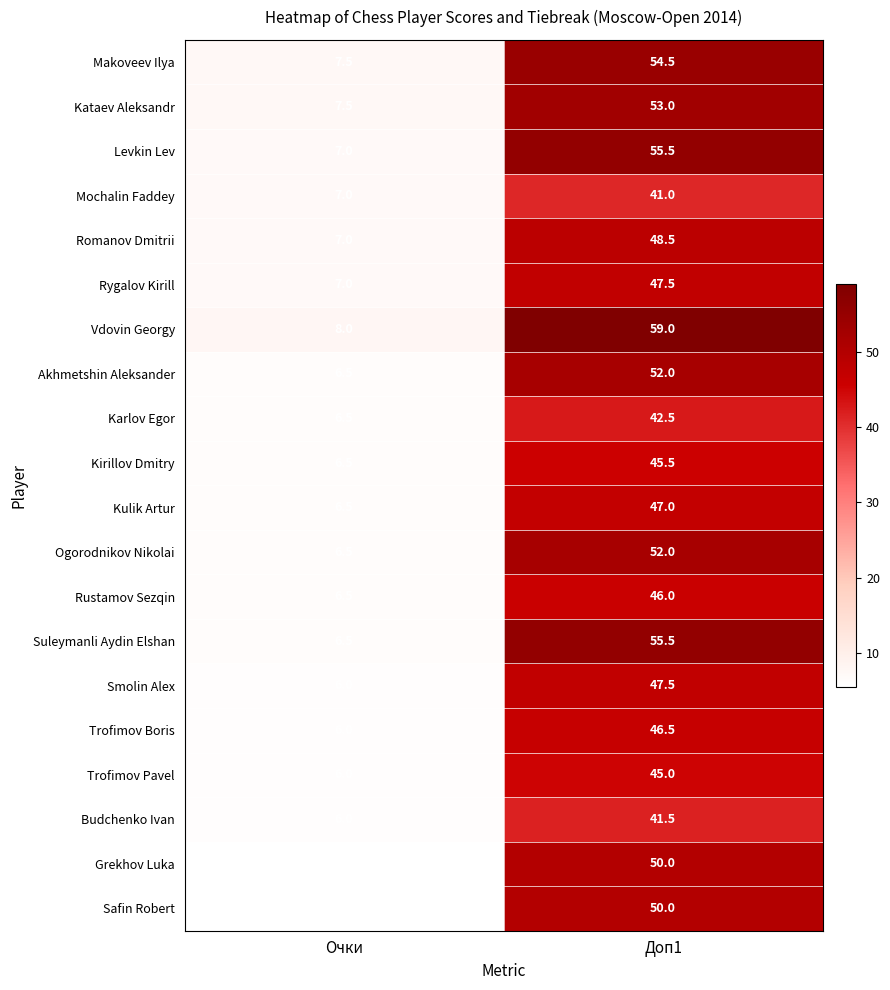

What is the average value of the Smolin Alex series?

26.8